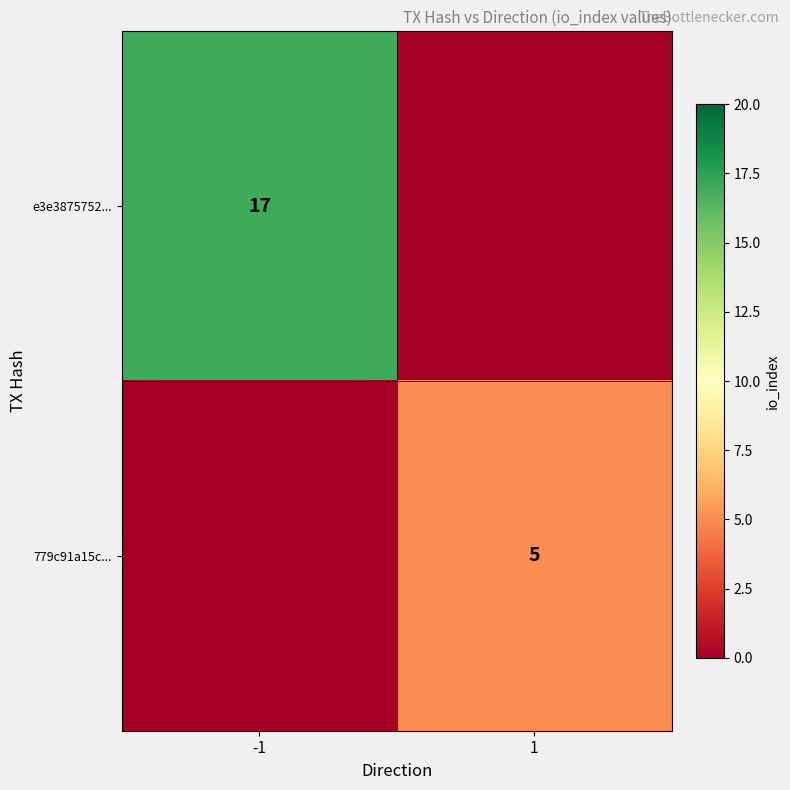

Is it true that 779c91a15c... equals 1 at 1?

False